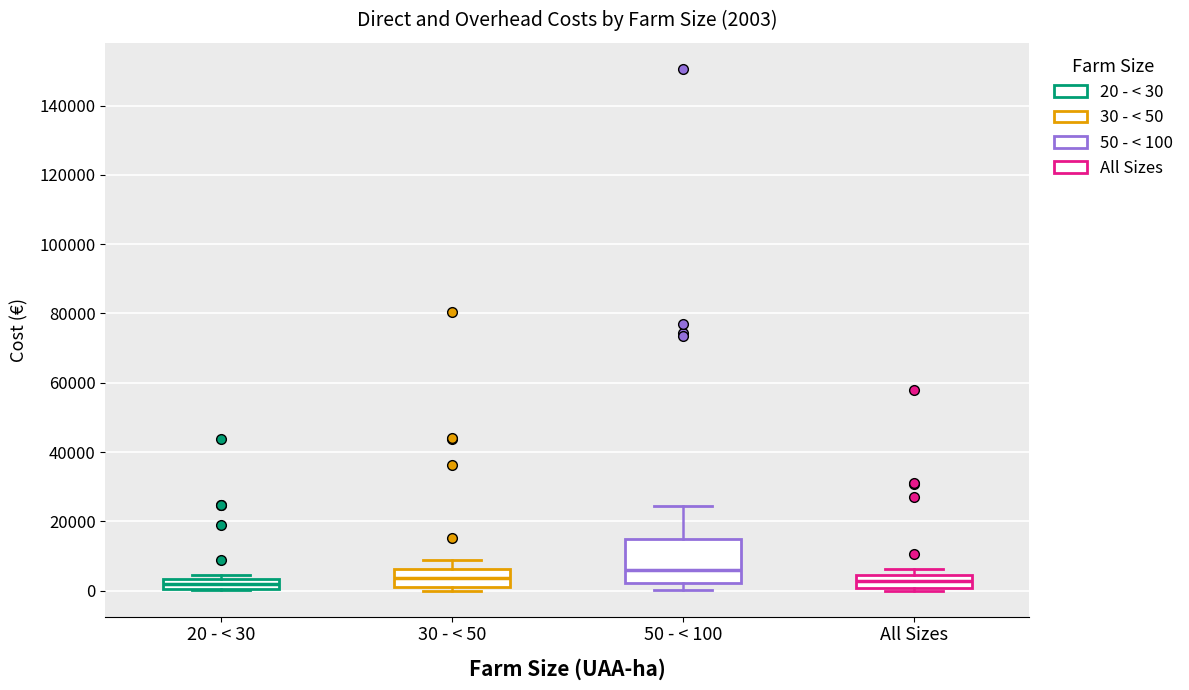

Which box is the tallest, from its lower edge to its upper edge?

50 - < 100